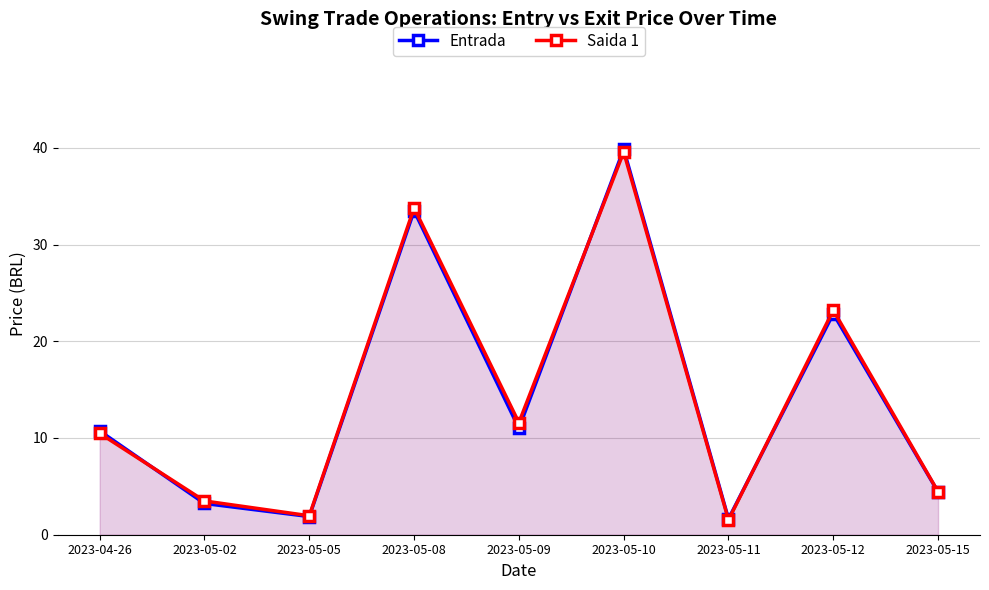

The Saida 1 series shows 10.5 at 2023-04-26. True or false?

True